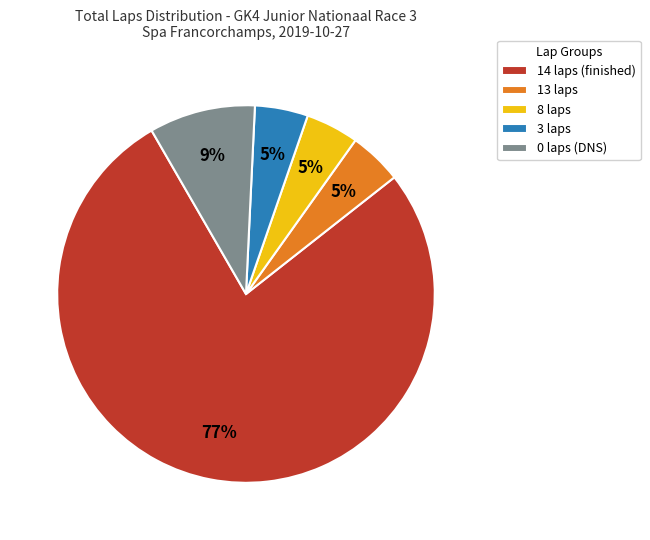

Is it true that 8 laps is 5% of the pie?

True